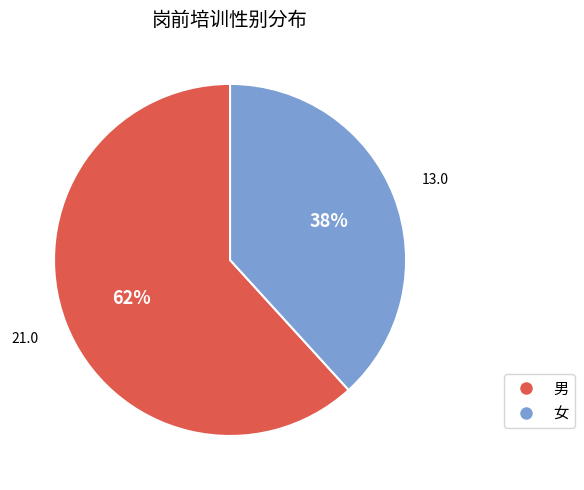

Count the number of slices in the pie.

2